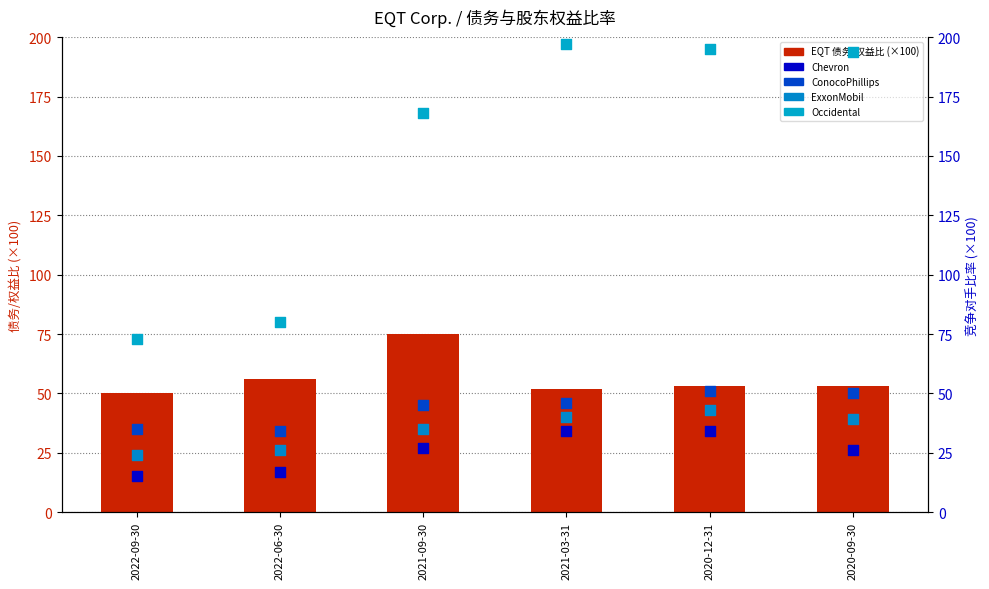

At which category is the sum across all series the highest?

2020-12-31